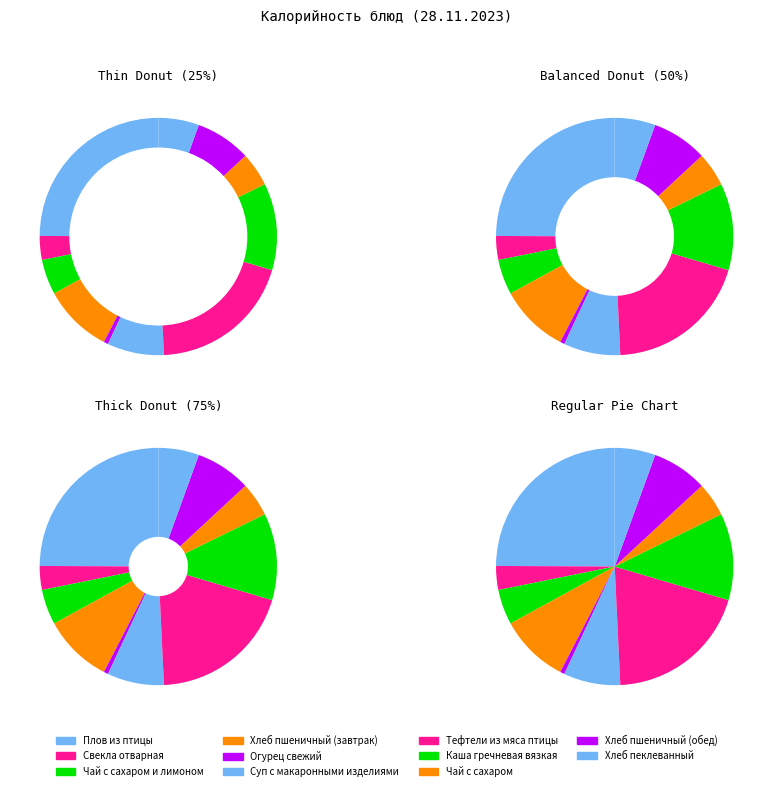

To the nearest percent, what percentage of the pie is Хлеб пшеничный (завтрак)?

9%